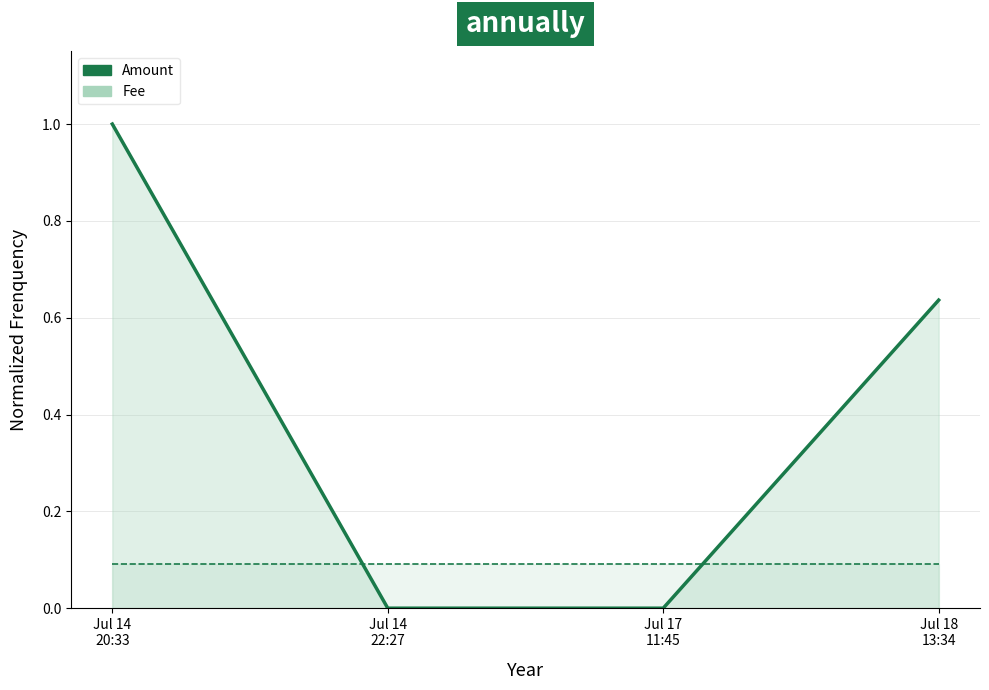

How many values in Amount are above zero?

2